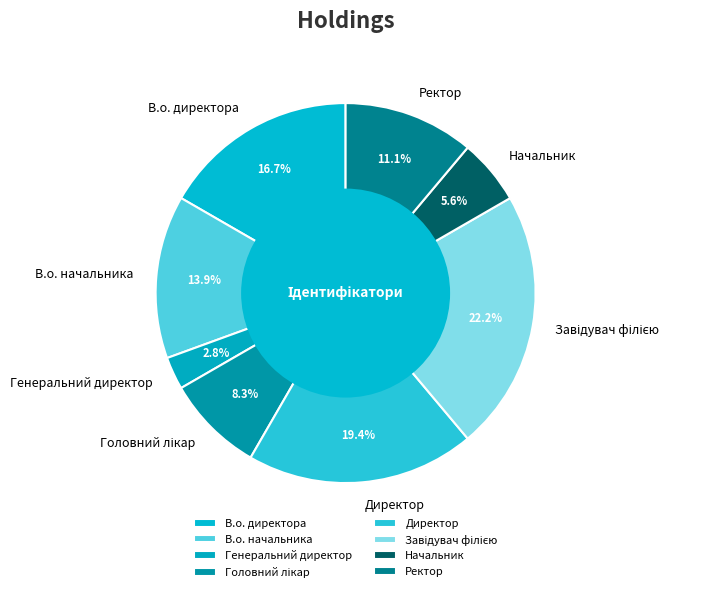

Does any single category account for the majority?

No